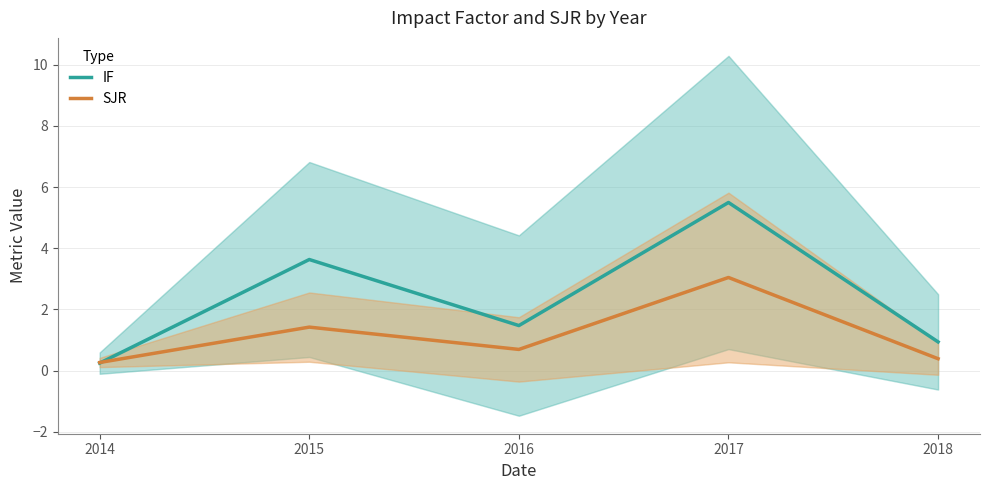

Does the chart have visible grid lines?

Yes